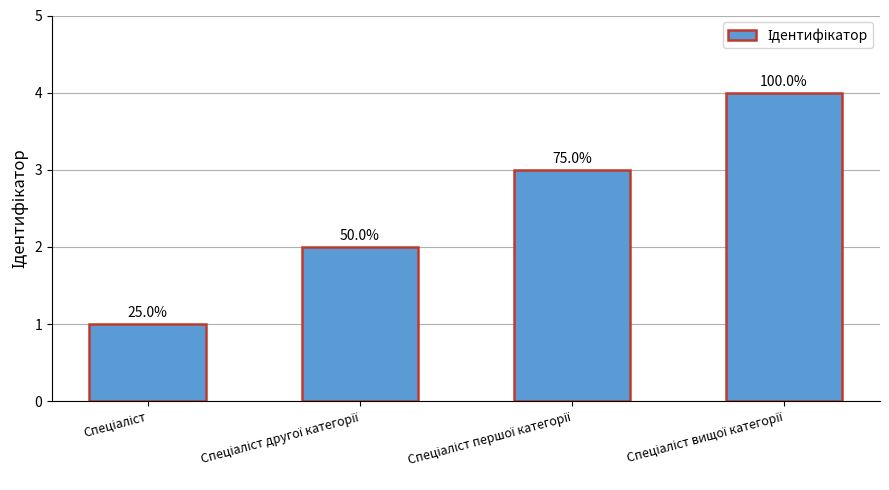

Is it true that the value at Спеціаліст першої категорії is 3?

True